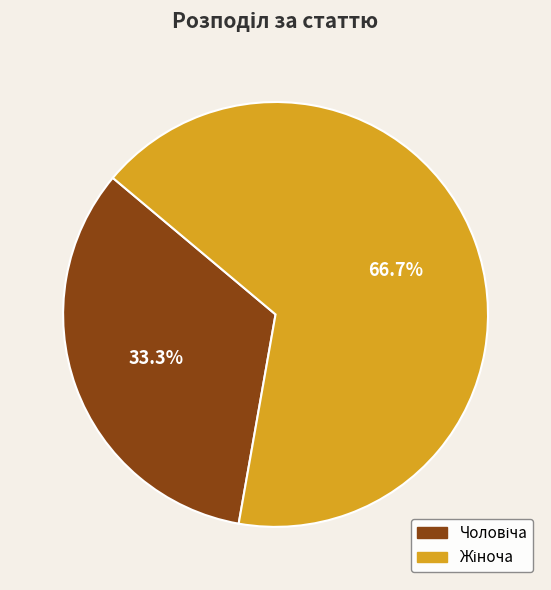

Does any single category account for the majority?

Yes